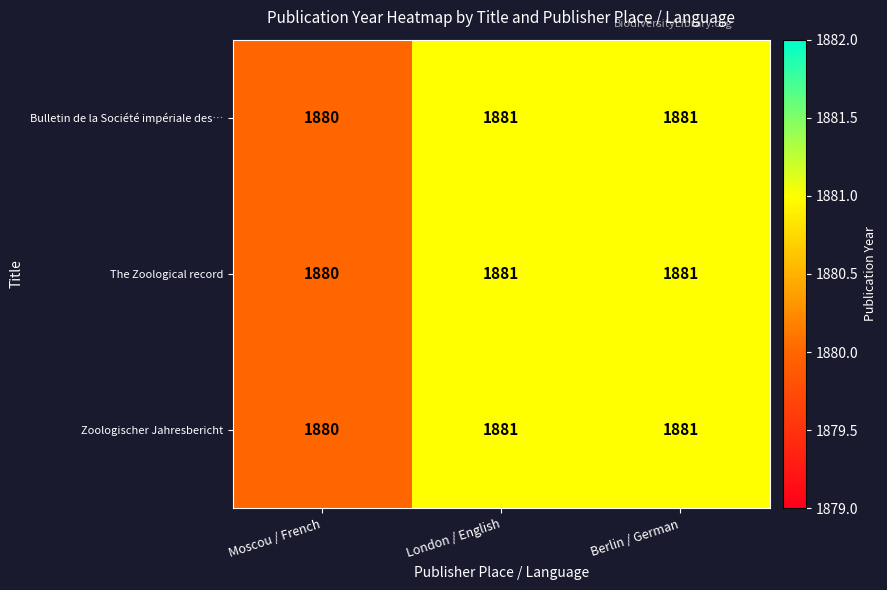

What is the total value across all series at Berlin / German?

5643